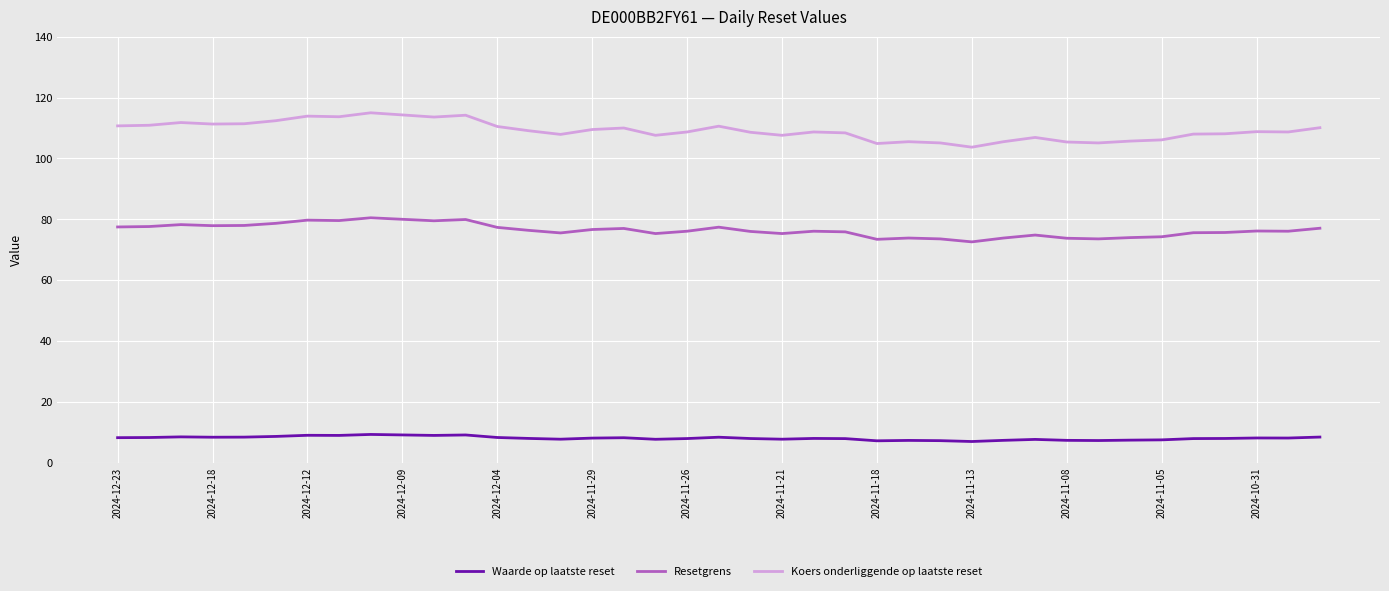

What is the maximum value shown in the chart?

115.0